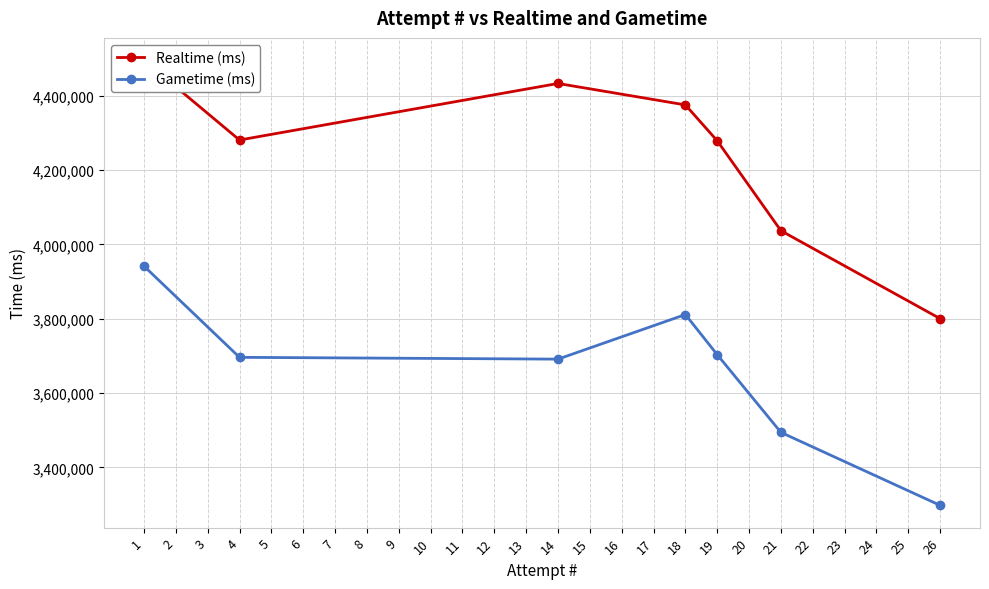

How many Gametime (ms) values are between 3493932 and 3811106?

5